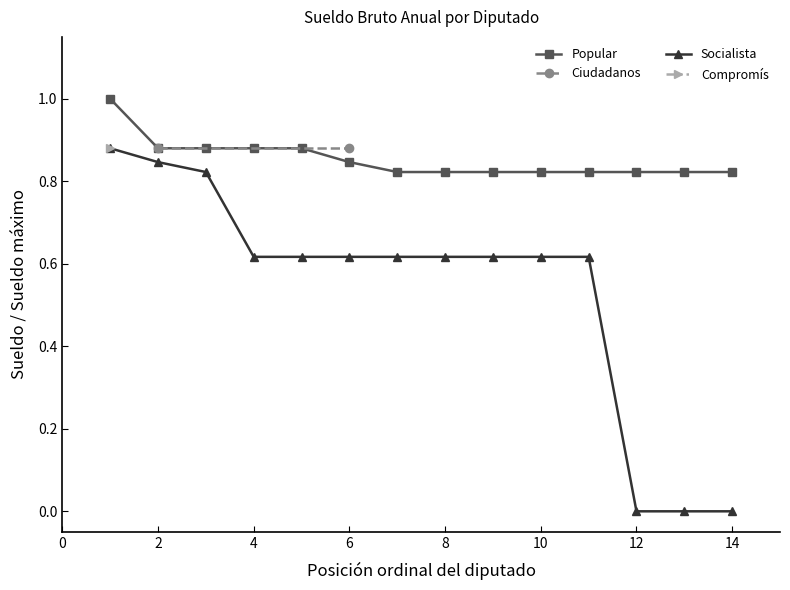

What is the sum of all Socialista values?

7.5